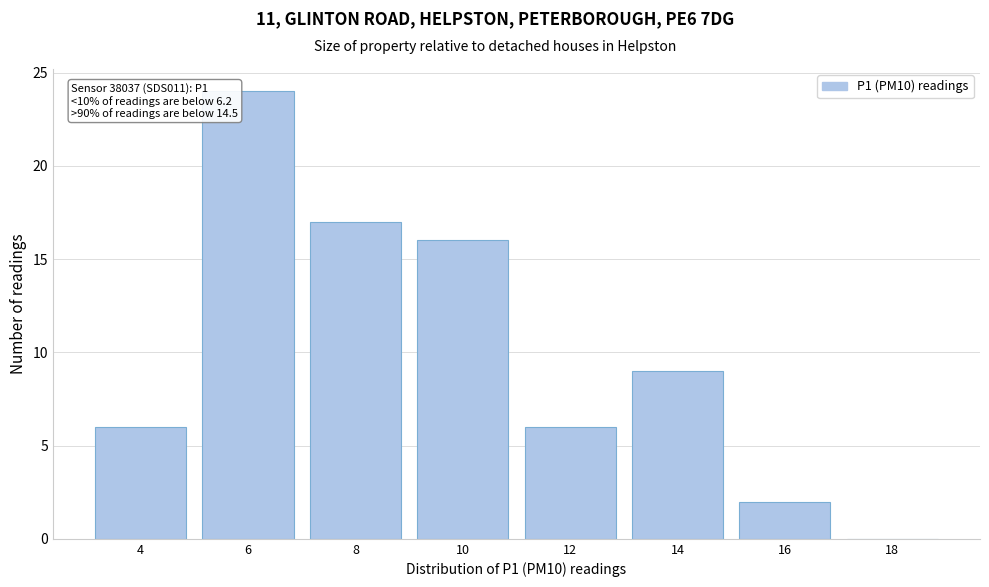

Reading right to left, extract all data points from this chart.

18=0	16=2	14=9	12=6	10=16	8=17	6=24	4=6